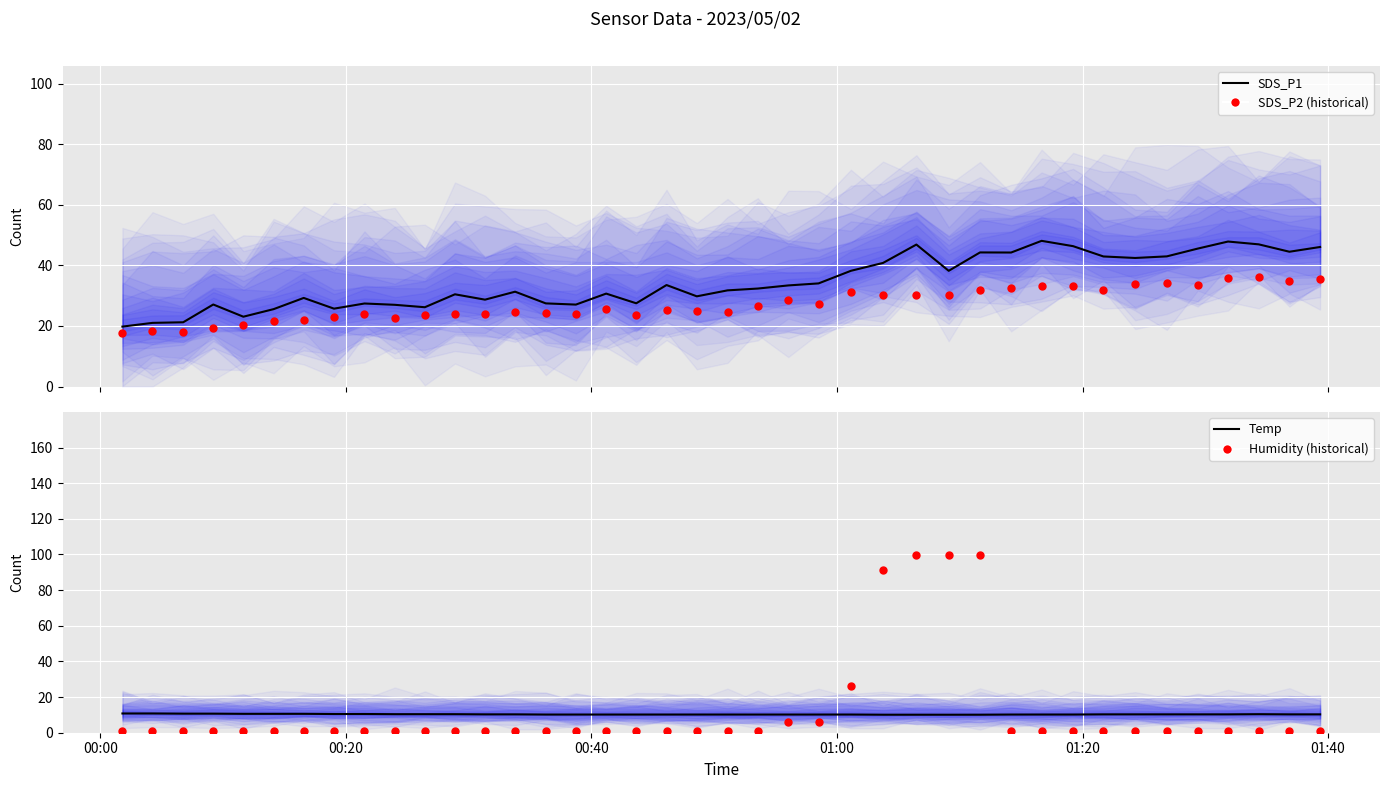

At how many categories does at least one series exceed 70?

4